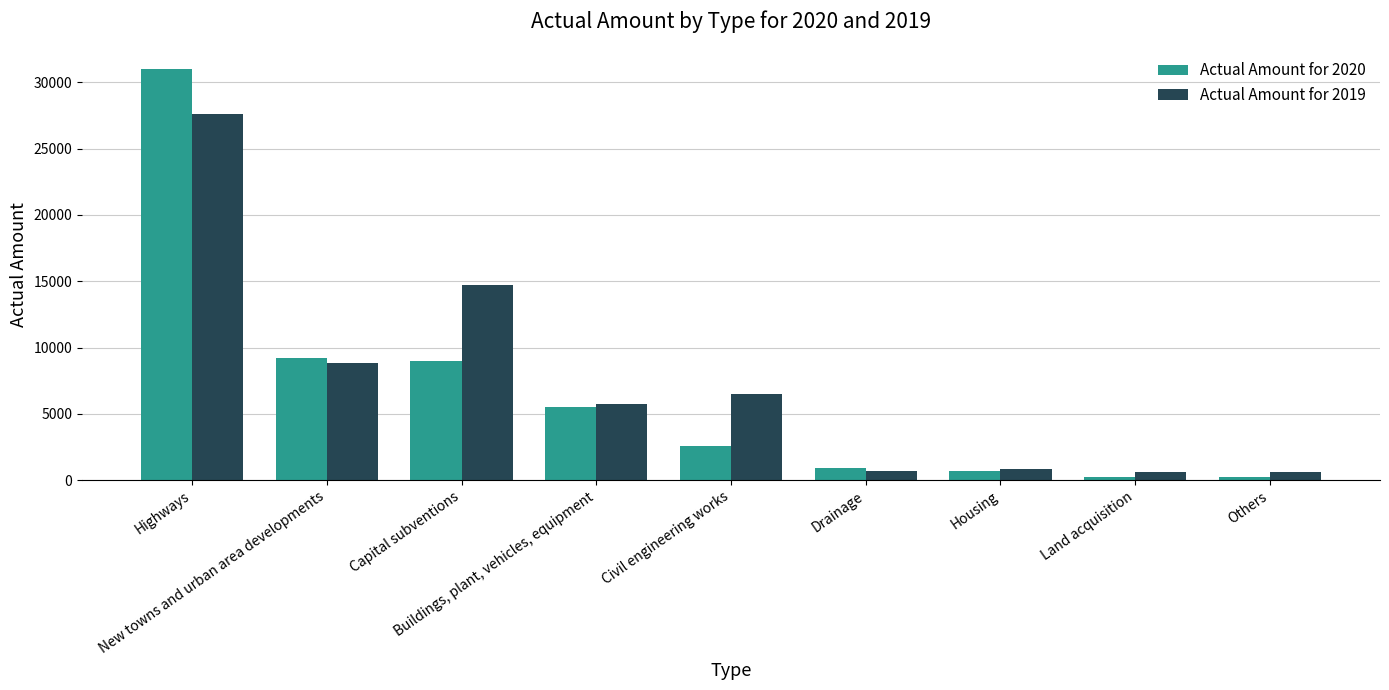

At which label is Actual Amount for 2020 closest to 15627?

New towns and urban area developments